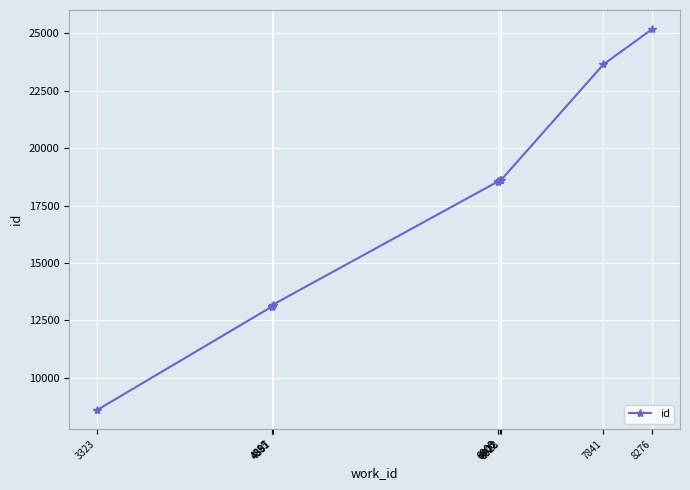

What is the ratio of the value at 6903 to the value at 7841?

0.8